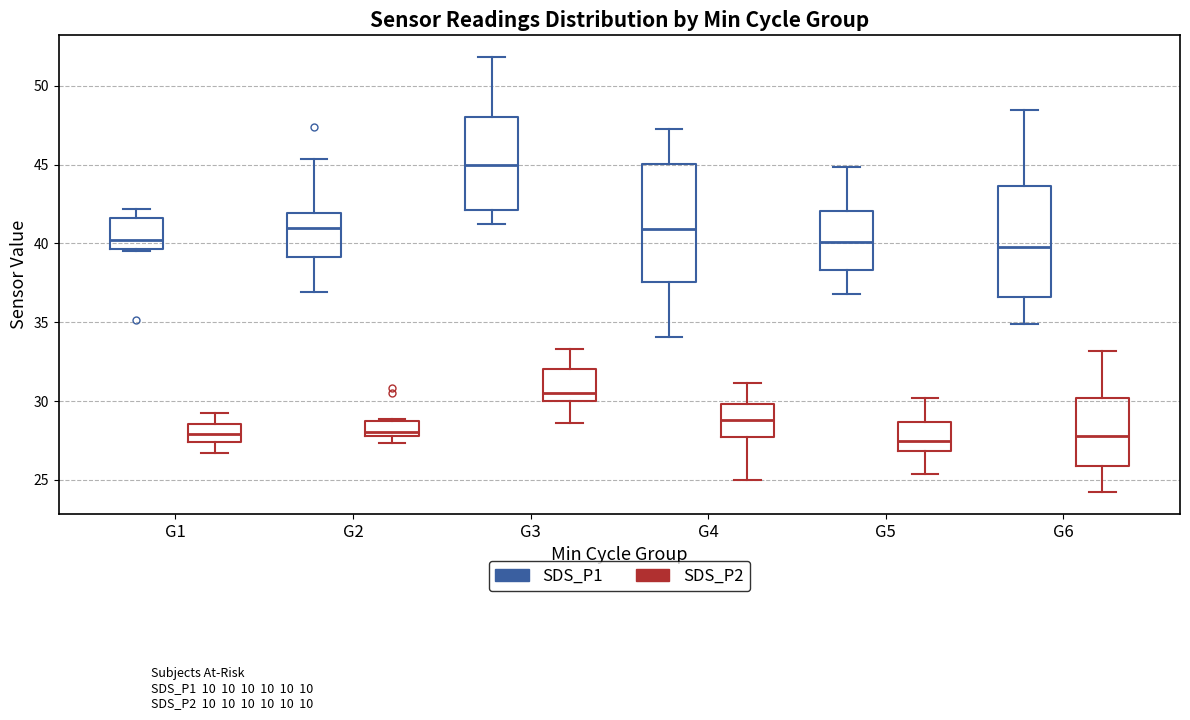

Reading left to right, read every box against the y-axis: the position of its median line, the range the box covers, and the ends of its whiskers. The values are not printed on the chart, so give them approximately, as read against the axis.

G1 (SDS_P1): median 40.0, box 39.5 to 41.5, whiskers 39.5 to 42.0
G1 (SDS_P2): median 28.0, box 27.5 to 28.5, whiskers 26.5 to 29.5
G2 (SDS_P1): median 41.0, box 39.0 to 42.0, whiskers 37.0 to 45.5
G2 (SDS_P2): median 28.0 (just above the box's lower edge), box 28.0 to 28.5, whiskers 27.5 to 29.0
G3 (SDS_P1): median 45.0, box 42.0 to 48.0, whiskers 41.5 to 52.0
G3 (SDS_P2): median 30.5, box 30.0 to 32.0, whiskers 28.5 to 33.5
G4 (SDS_P1): median 41.0, box 37.5 to 45.0, whiskers 34.0 to 47.5
G4 (SDS_P2): median 29.0, box 27.5 to 30.0, whiskers 25.0 to 31.0
G5 (SDS_P1): median 40.0, box 38.5 to 42.0, whiskers 37.0 to 45.0
G5 (SDS_P2): median 27.5, box 27.0 to 28.5, whiskers 25.5 to 30.0
G6 (SDS_P1): median 40.0, box 36.5 to 43.5, whiskers 35.0 to 48.5
G6 (SDS_P2): median 28.0, box 26.0 to 30.0, whiskers 24.0 to 33.0